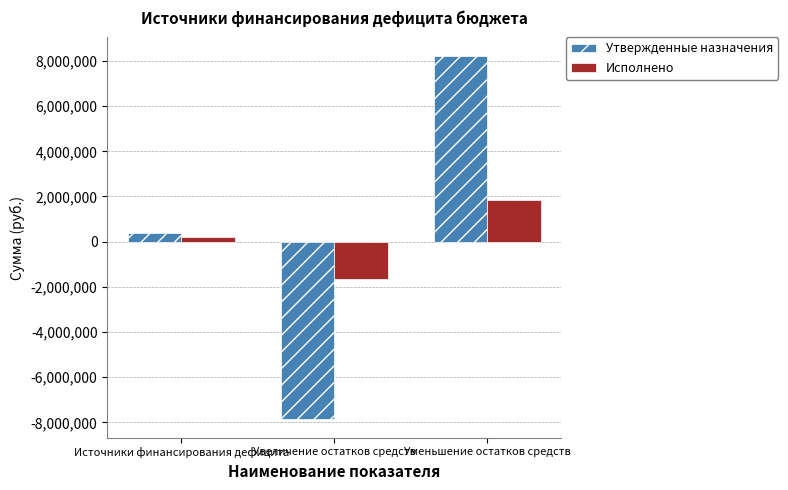

Is it true that Исполнено equals 1859437.4 at Уменьшение остатков средств?

True